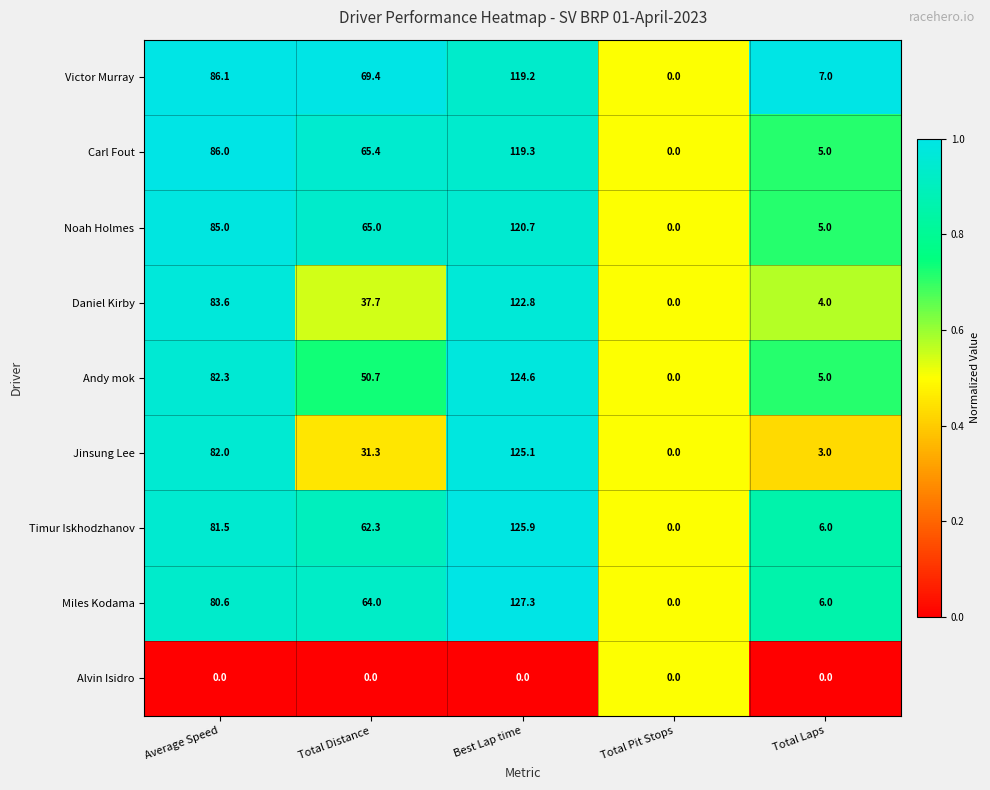

Rank the series by their maximum value, from highest to lowest.

Miles Kodama, Timur Iskhodzhanov, Jinsung Lee, Andy mok, Daniel Kirby, Noah Holmes, Carl Fout, Victor Murray, Alvin Isidro